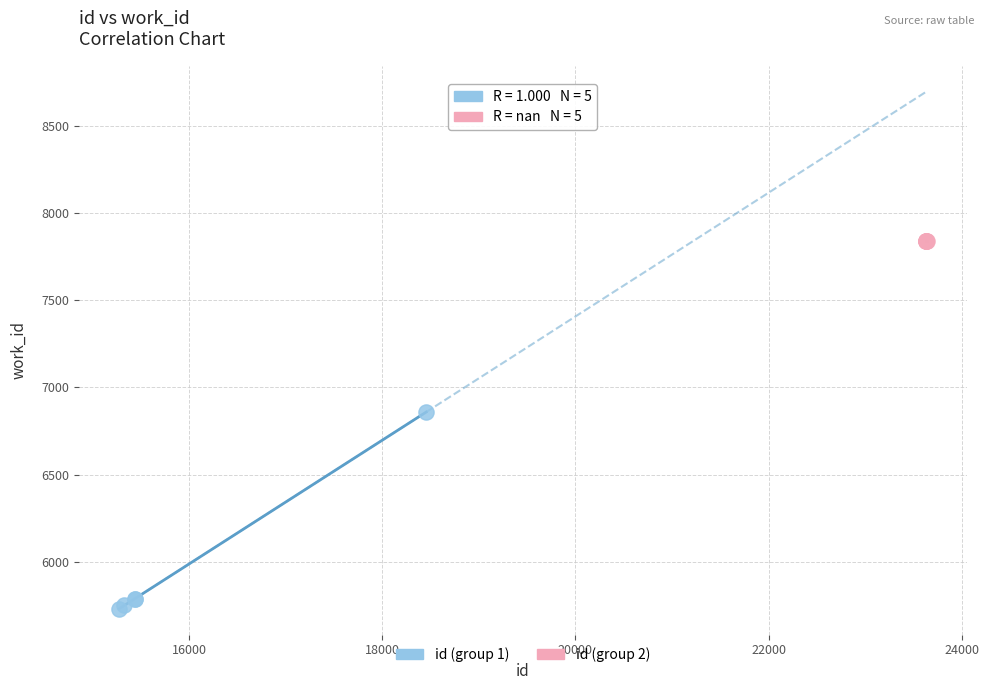

Which series contains the lowest Y value?

id (group 1)